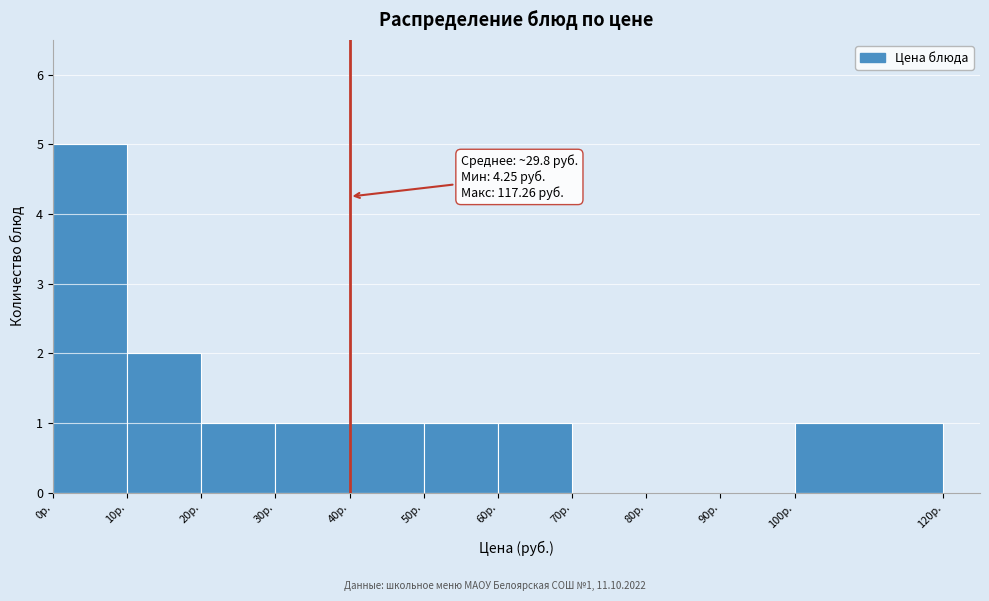

Which range on the x-axis has the tallest bar?

0 to 10